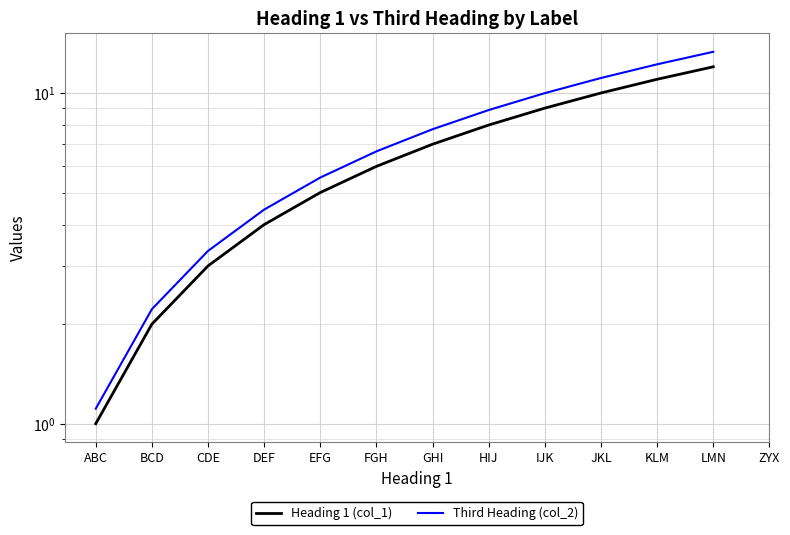

Which category has the lowest value in the Heading 1 (col_1) series?

ABC